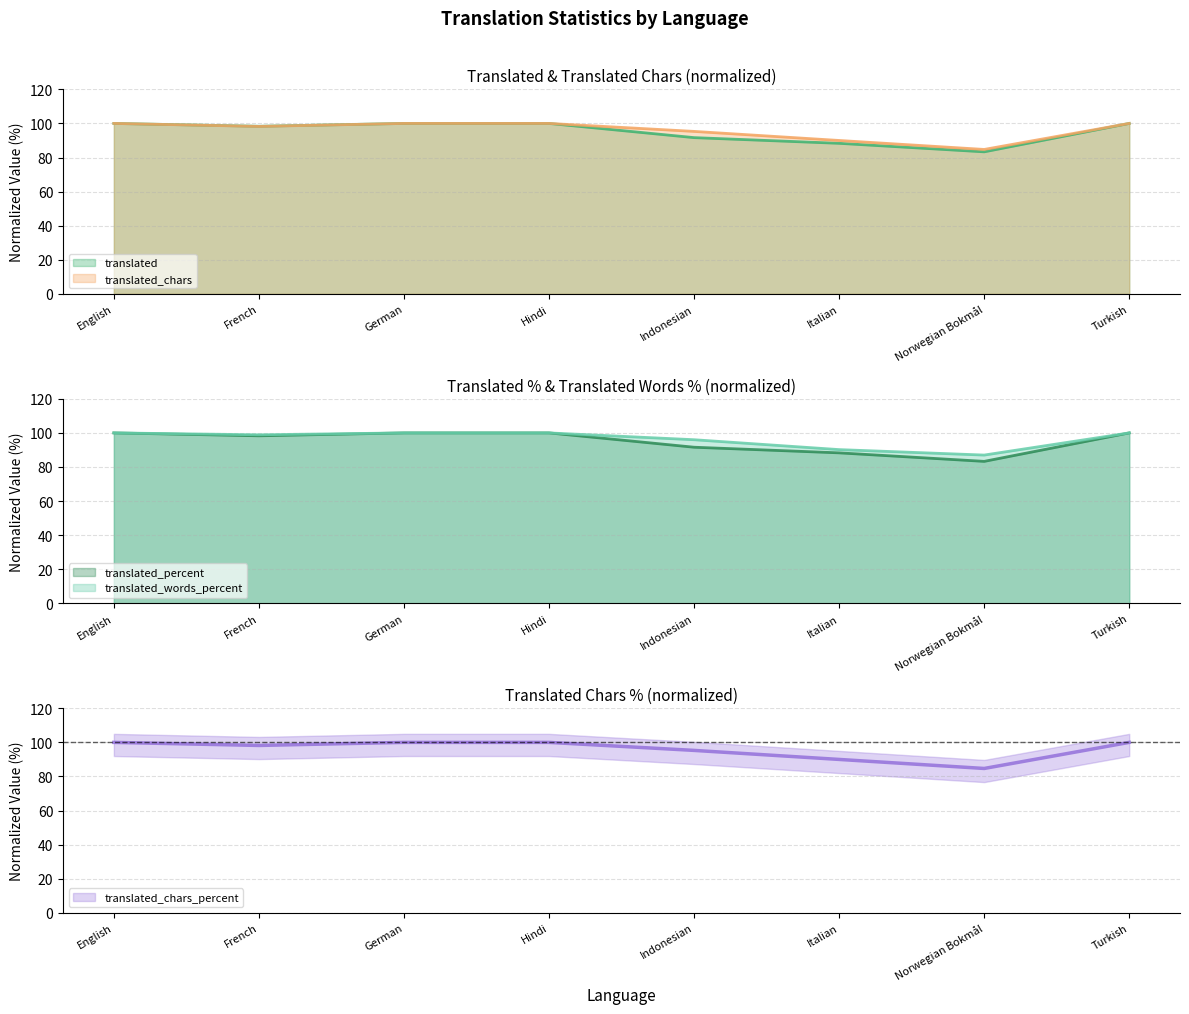

True or false: translated and translated_chars intersect in this chart.

False